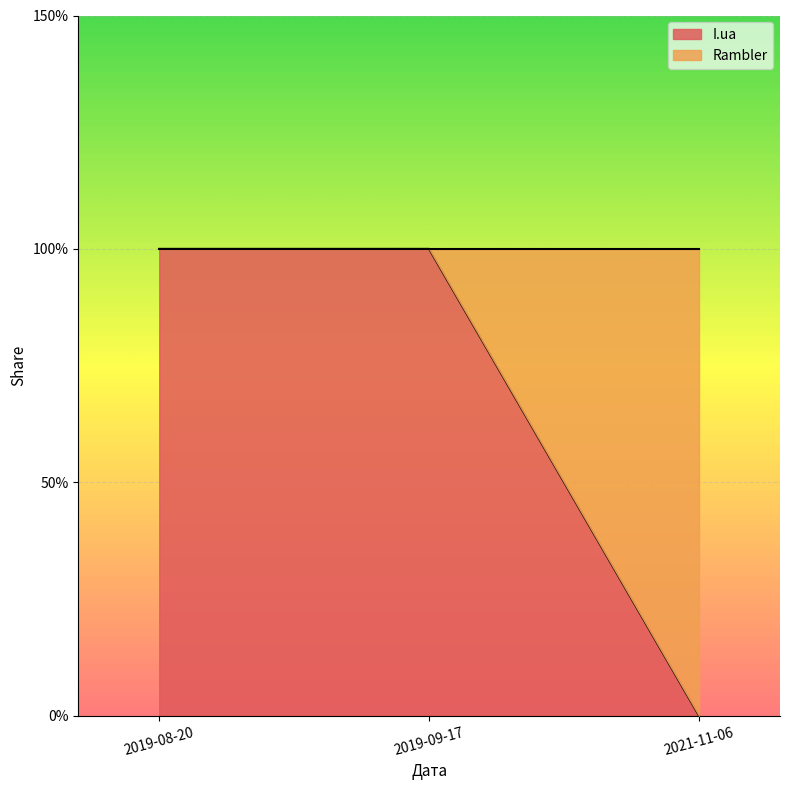

Rank the series by their maximum value, from highest to lowest.

I.ua, Rambler